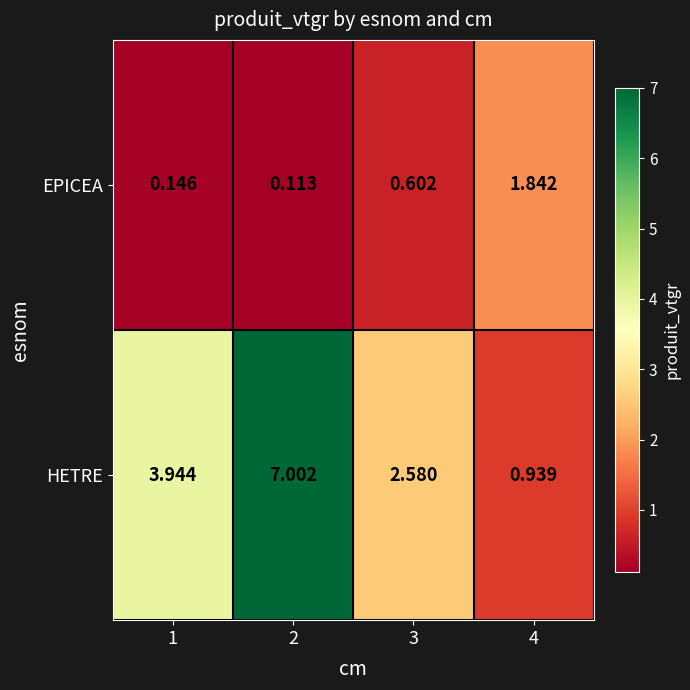

Which series has the largest range (max minus min)?

HETRE